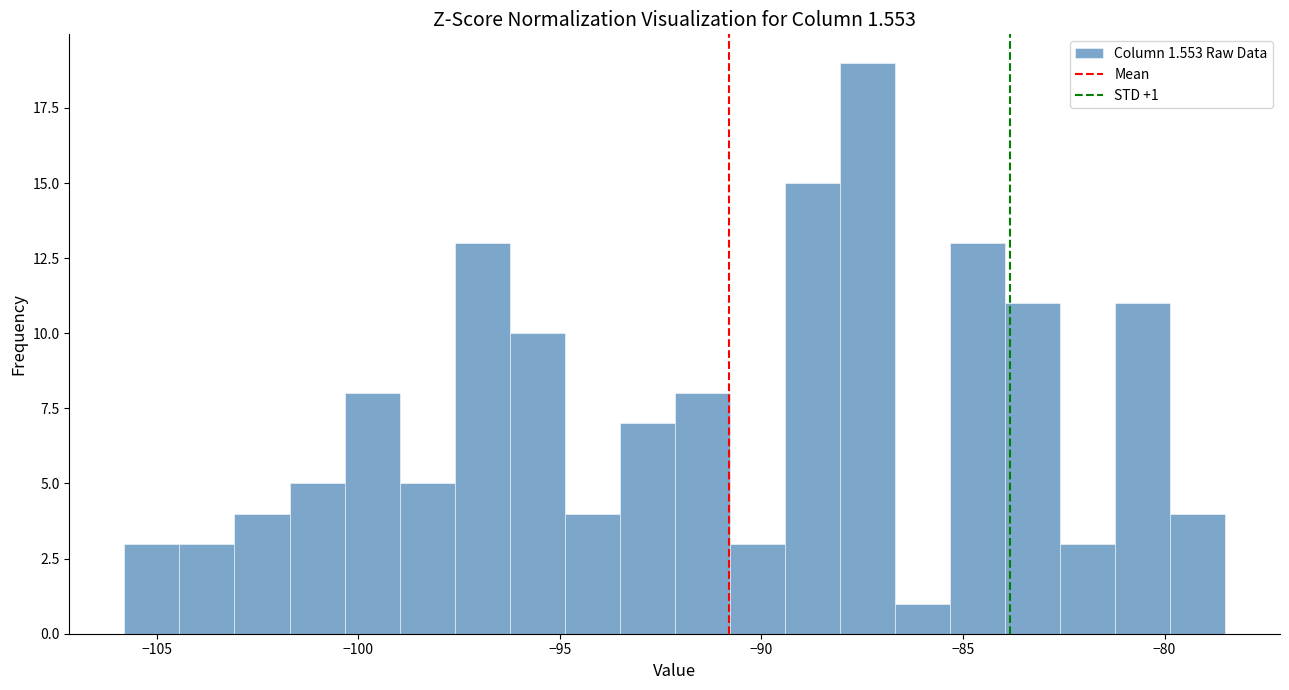

Read against the x-axis, roughly where is the centre of the tallest bar?

-87.5